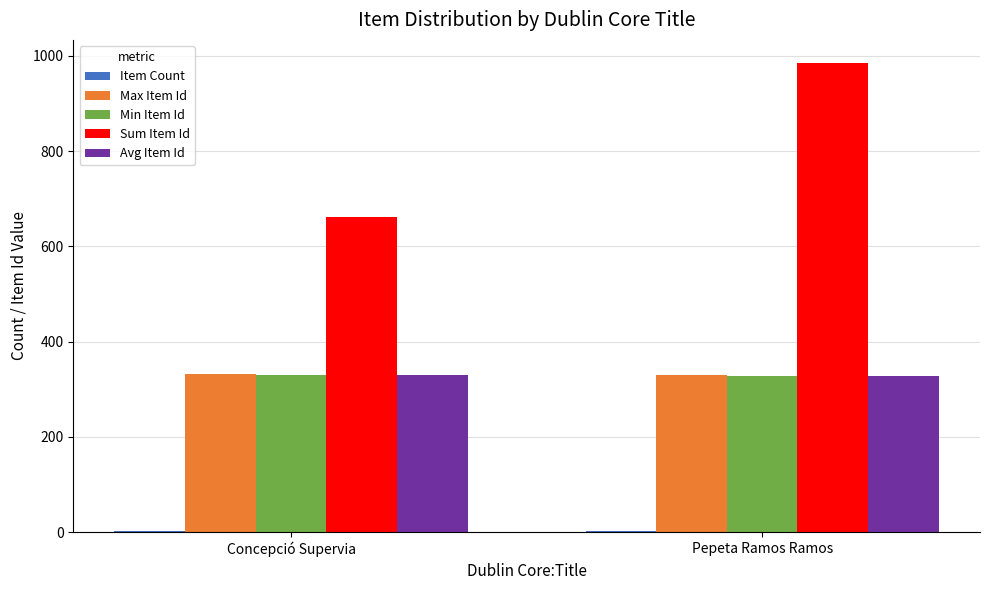

Which series changed the most between Concepció Supervia and Pepeta Ramos Ramos?

Sum Item Id